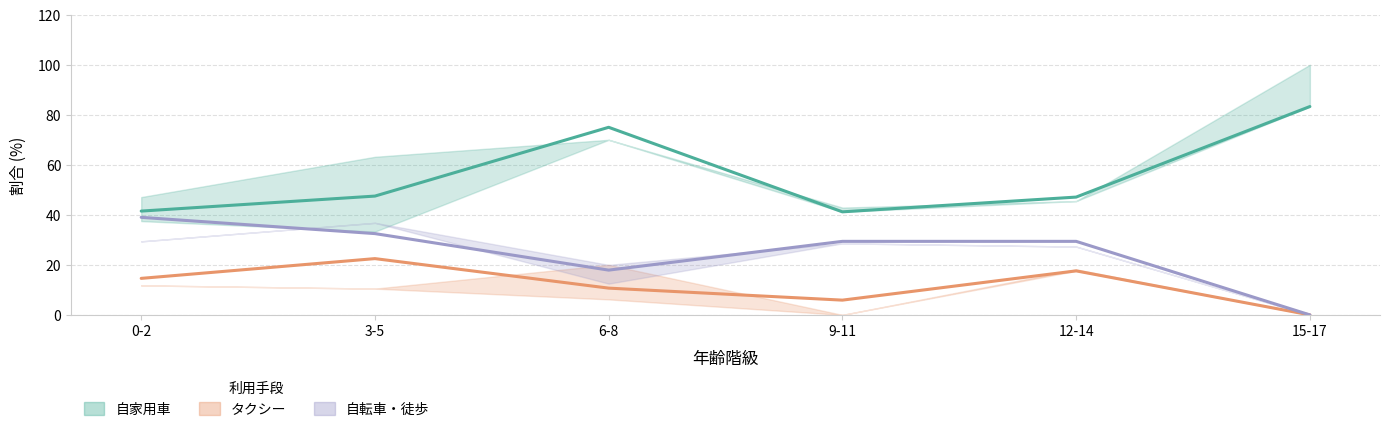

What is the total value across all series at 6-8?

103.6